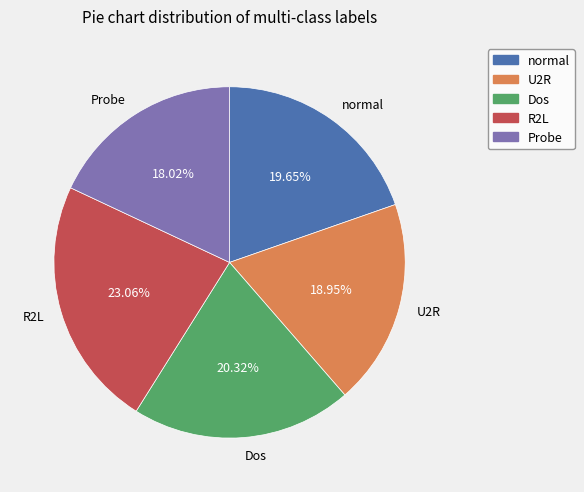

Do R2L and normal together represent more than half of the pie?

No